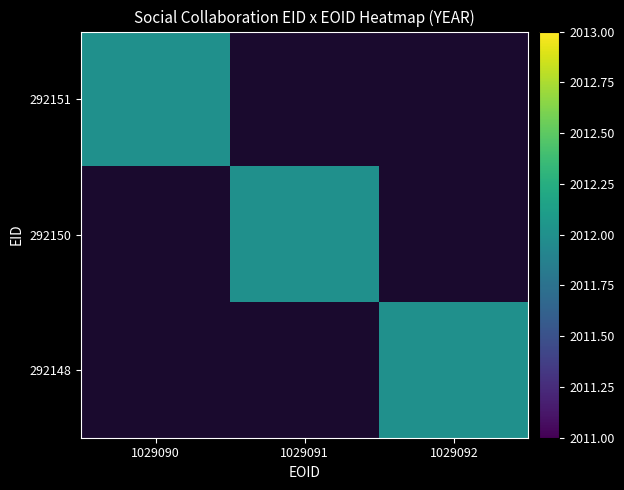

How many 292151 values are between 0 and 2012?

3